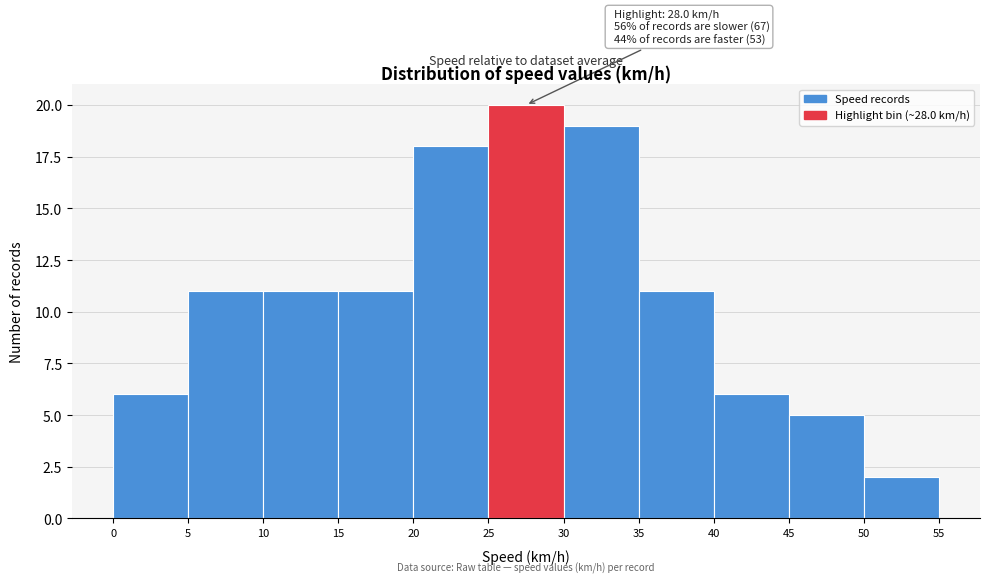

Over which range of the x-axis is the bar tallest?

25 to 30